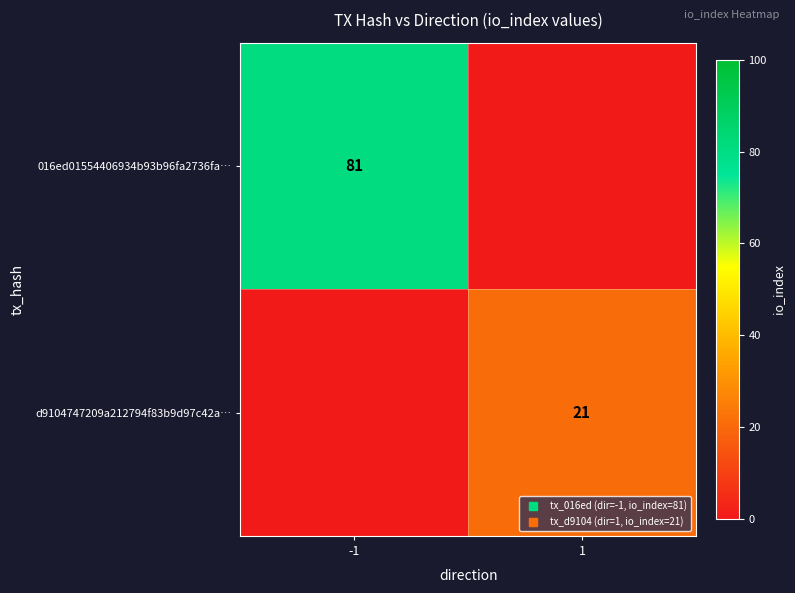

Rank the series by their maximum value, from lowest to highest.

d9104747209a212794f83b9d97c42a…, 016ed01554406934b93b96fa2736fa…